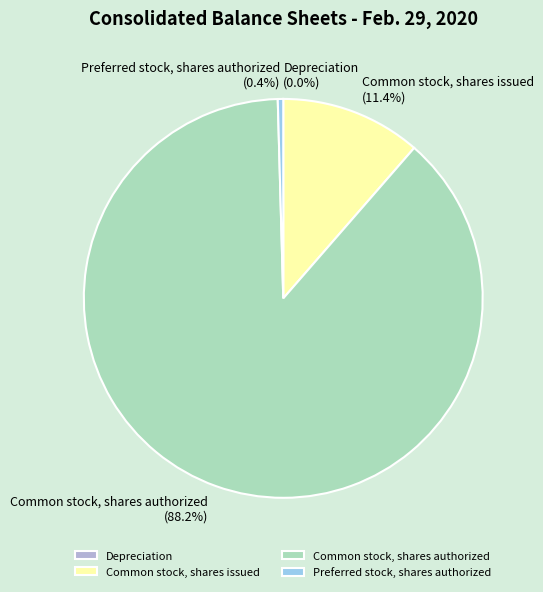

To the nearest percent, what percentage of the pie is Common stock, shares issued?

11%